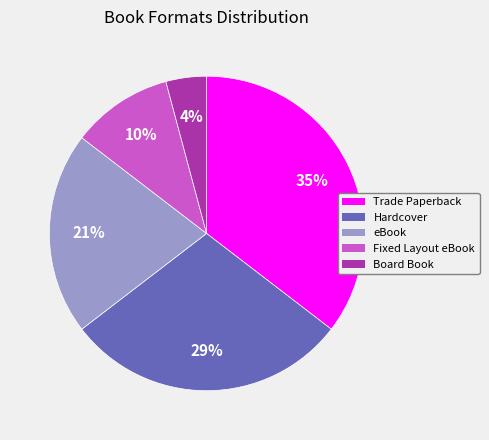

What percentage is the Board Book slice, to the nearest percent?

4%